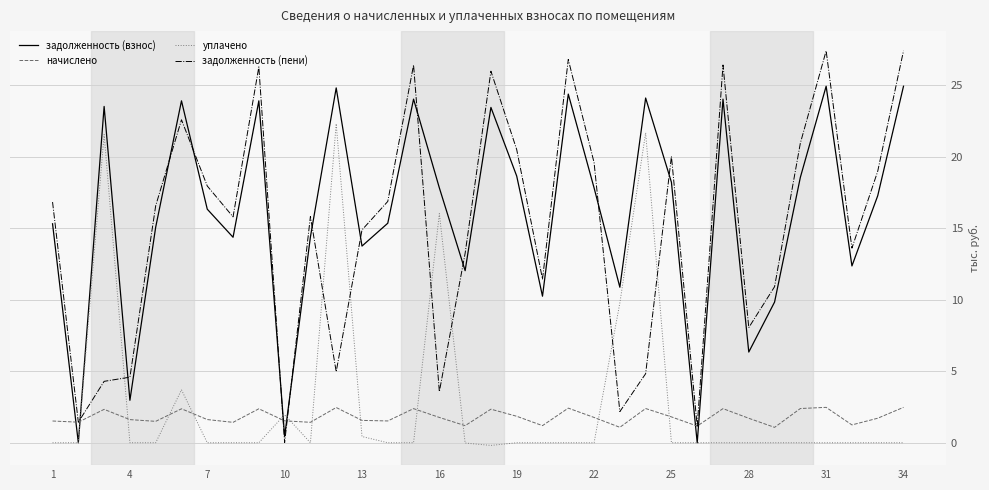

How many lines are shown in the chart?

4